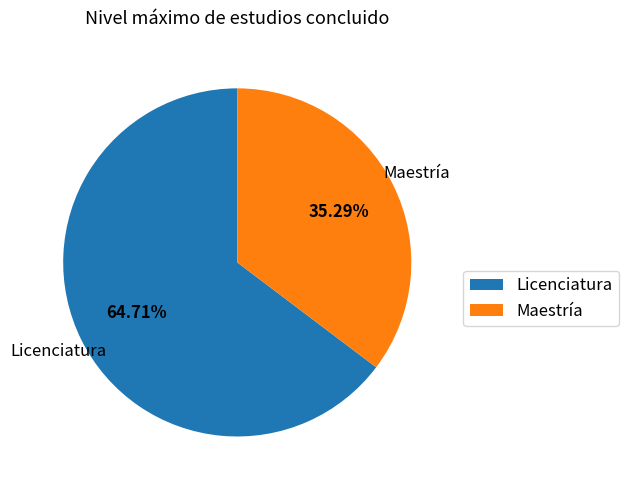

Which slice is the smallest?

Maestría